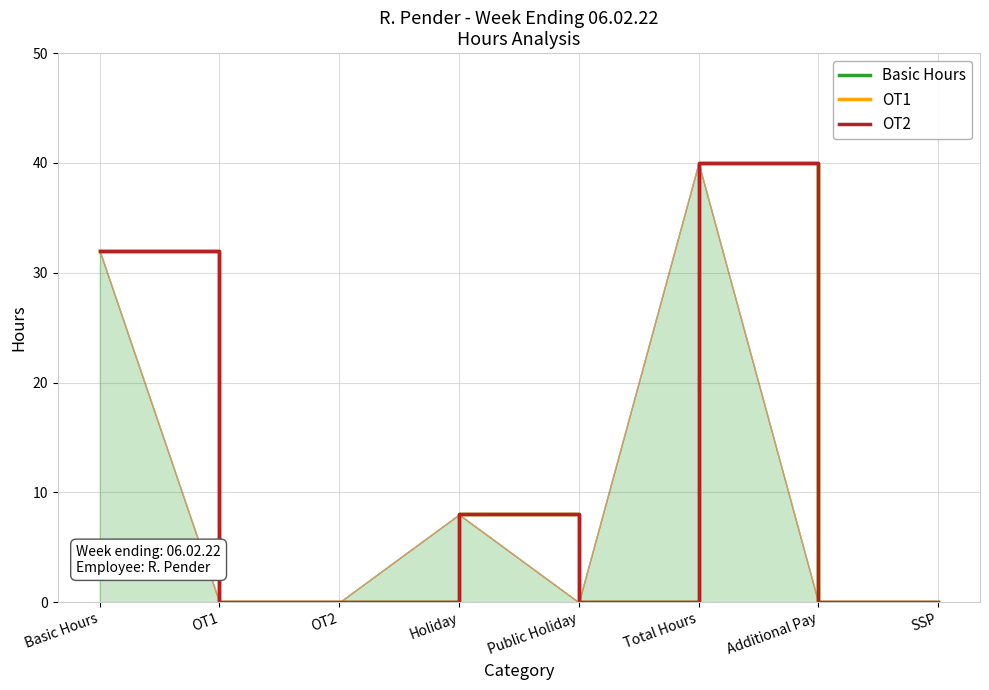

The OT1 series shows 70 at Total Hours. True or false?

False